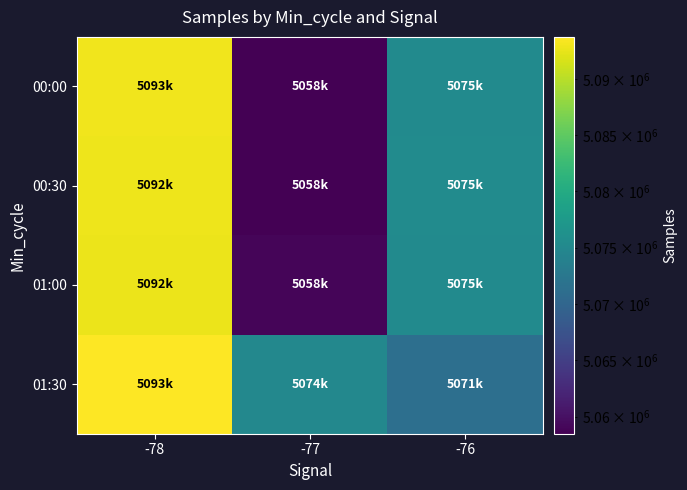

Reading left to right, what are all the values shown in this chart?

00:00: -78=5093066	-77=5058599	-76=5075397
00:30: -78=5092848	-77=5058475	-76=5075415
01:00: -78=5092788	-77=5058944	-76=5075267
01:30: -78=5093763	-77=5074870	-76=5071300